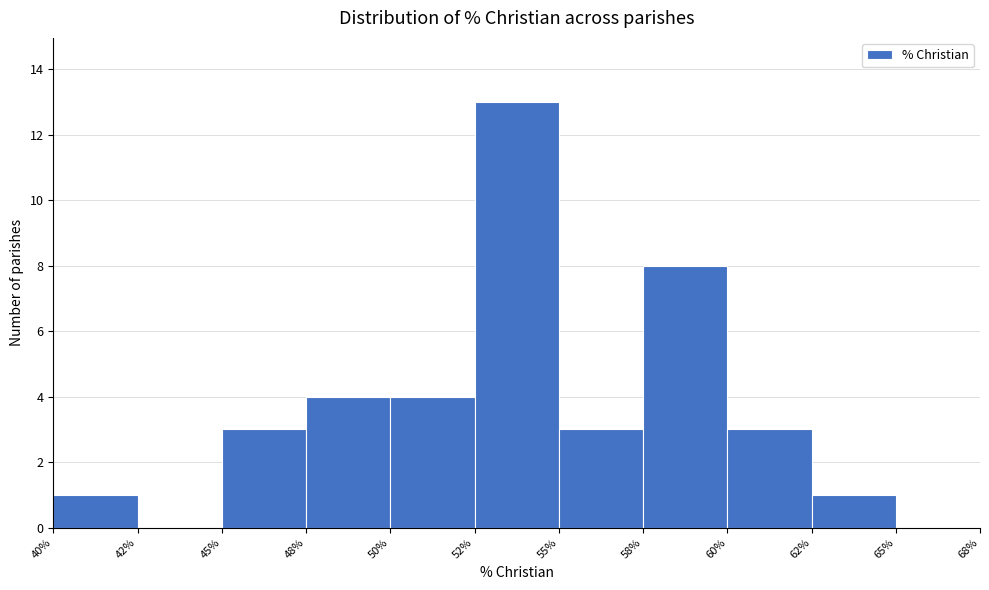

Reading right to left, transcribe all the data shown in this chart.

65%=0	62%=1	60%=3	58%=8	55%=3	52%=13	50%=4	48%=4	45%=3	42%=0	40%=1